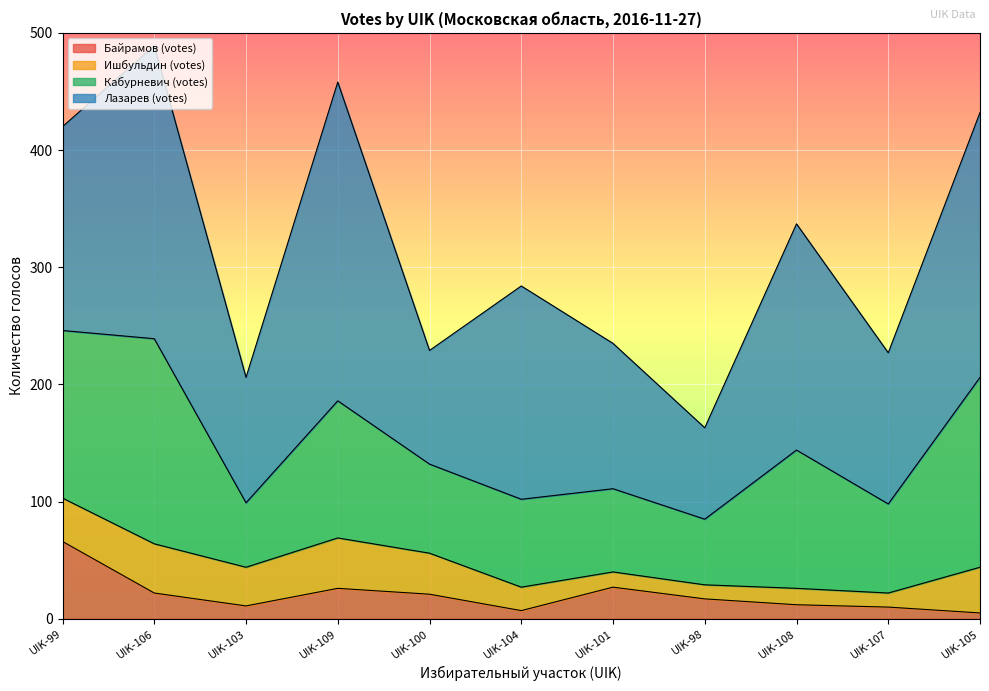

Which series has the largest range (max minus min)?

Лазарев (votes)